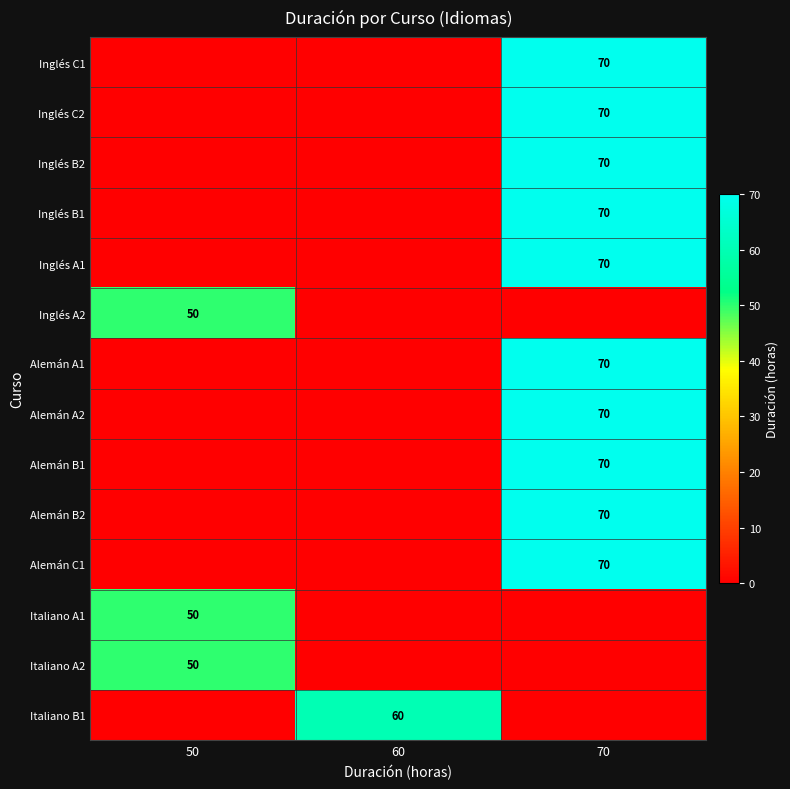

At which category does the chart reach its minimum across all series?

50